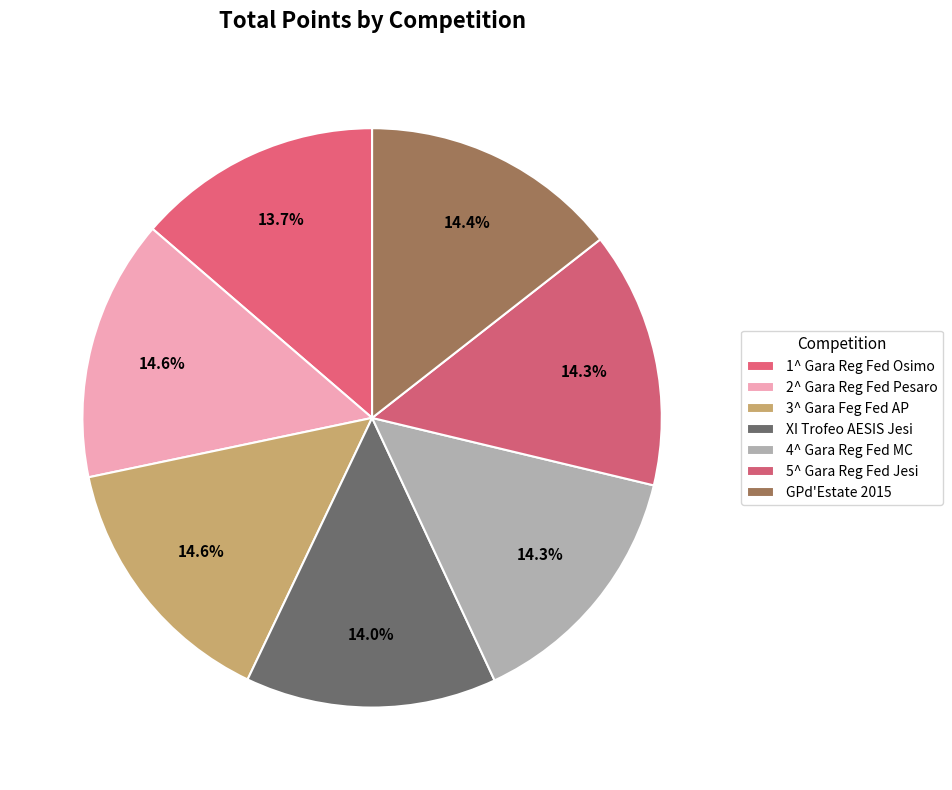

To the nearest percent, what percentage of the pie is 5^ Gara Reg Fed Jesi?

14%